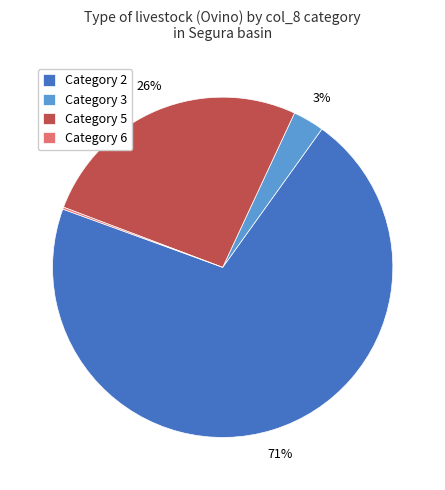

Is Category 5 the majority of the pie?

No